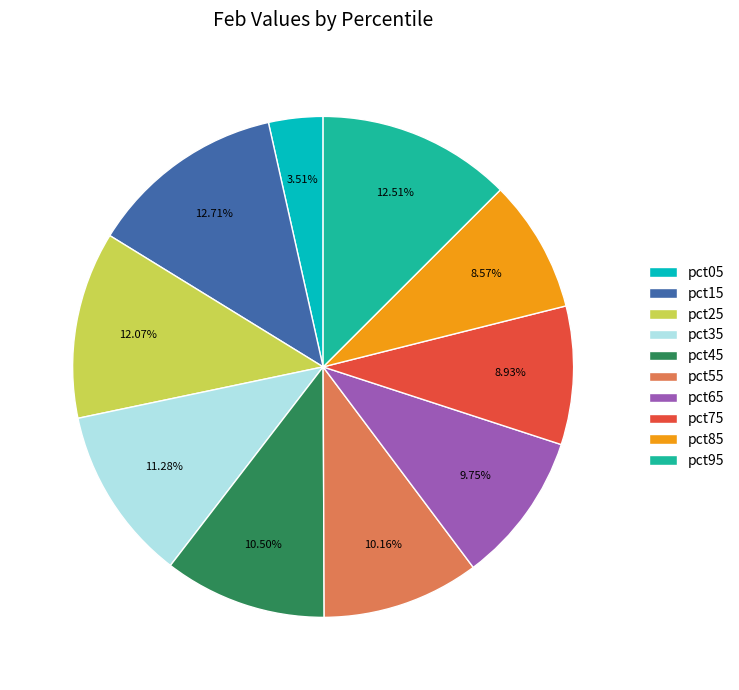

To the nearest percent, what portion does pct05 represent?

4%